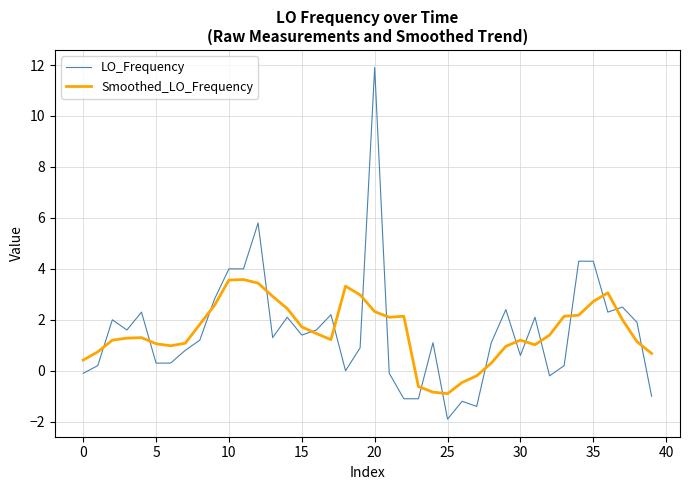

What is the smallest value displayed?

-1.9